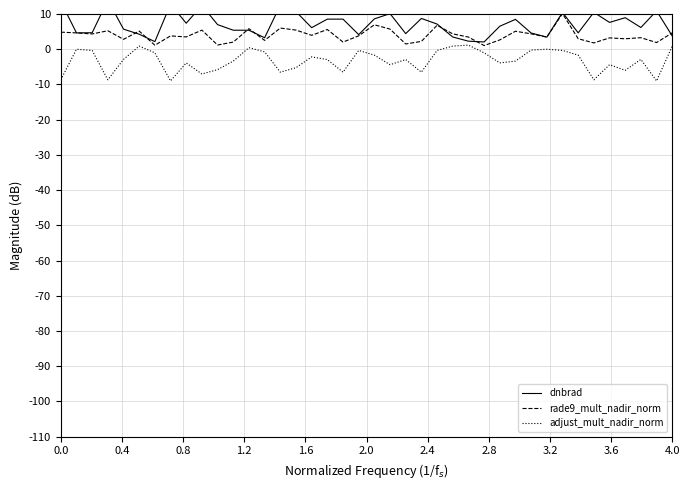

What is the highest value of the rade9_mult_nadir_norm series?

10.1